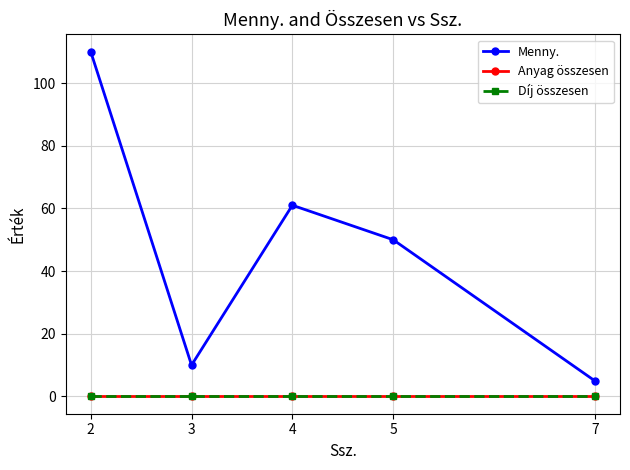

Reading right to left, transcribe all the data shown in this chart.

Menny.: 5	50	61	10	110
Anyag összesen: 0	0	0	0	0
Díj összesen: 0	0	0	0	0